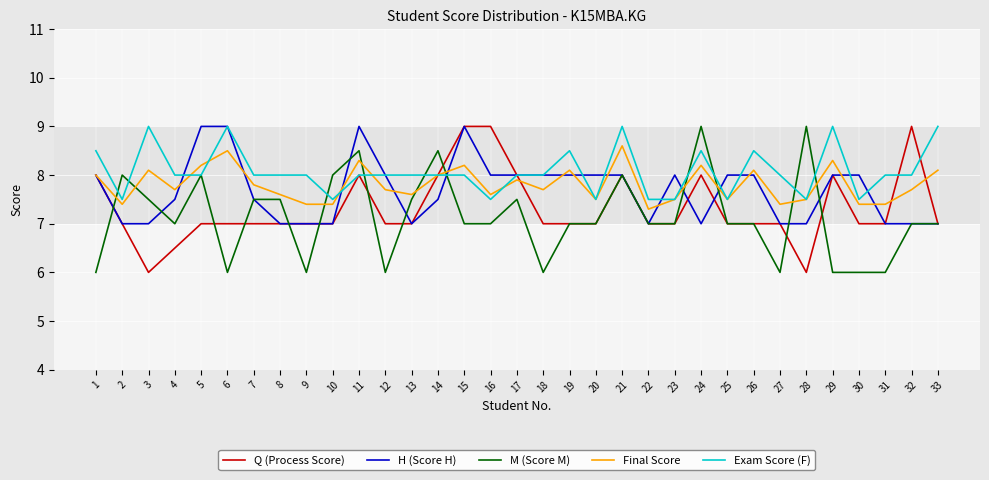

What is the spread (max minus min) of values at 1?

2.5